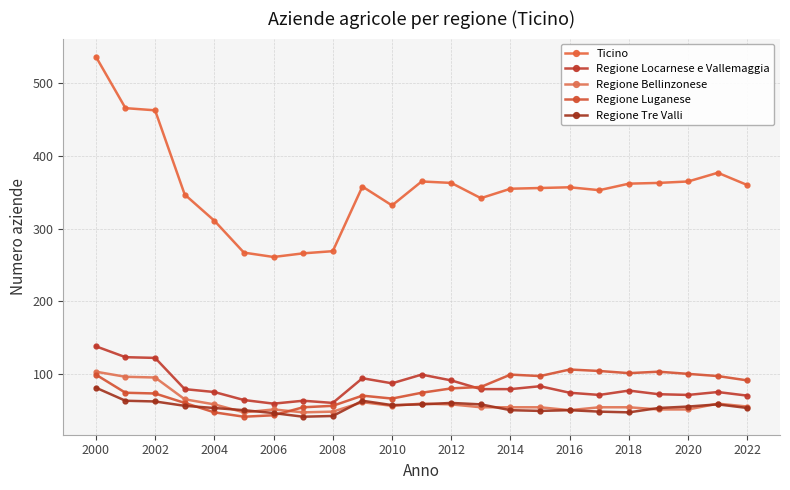

Which category has the lowest value across all series?

2008